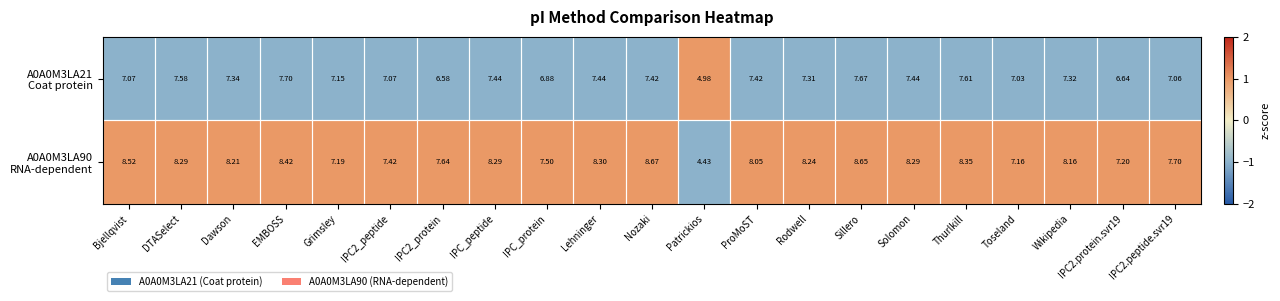

At which category does the chart reach its peak across all series?

Nozaki